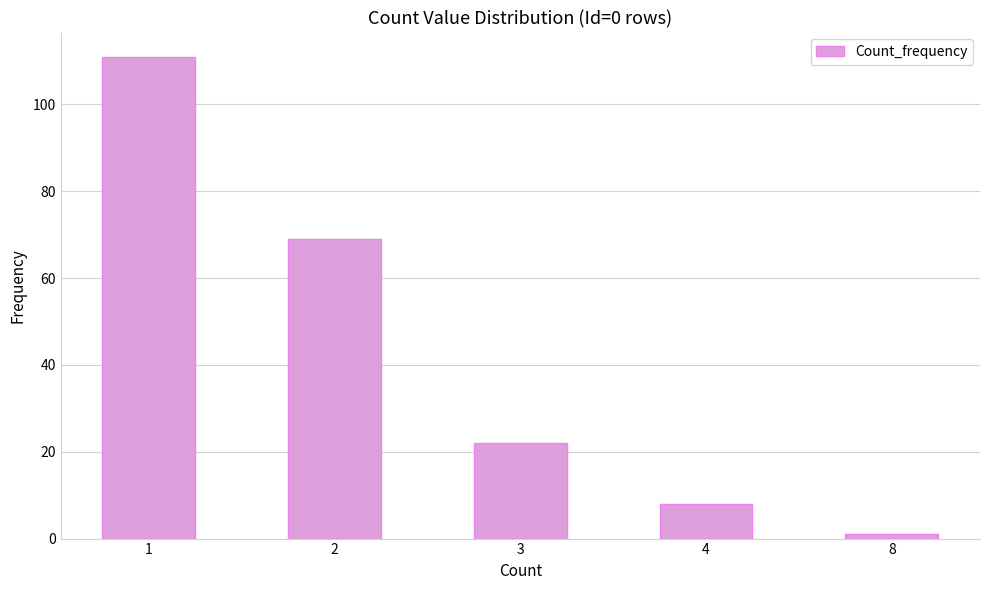

The chart shows a value of 29 at 3. True or false?

False